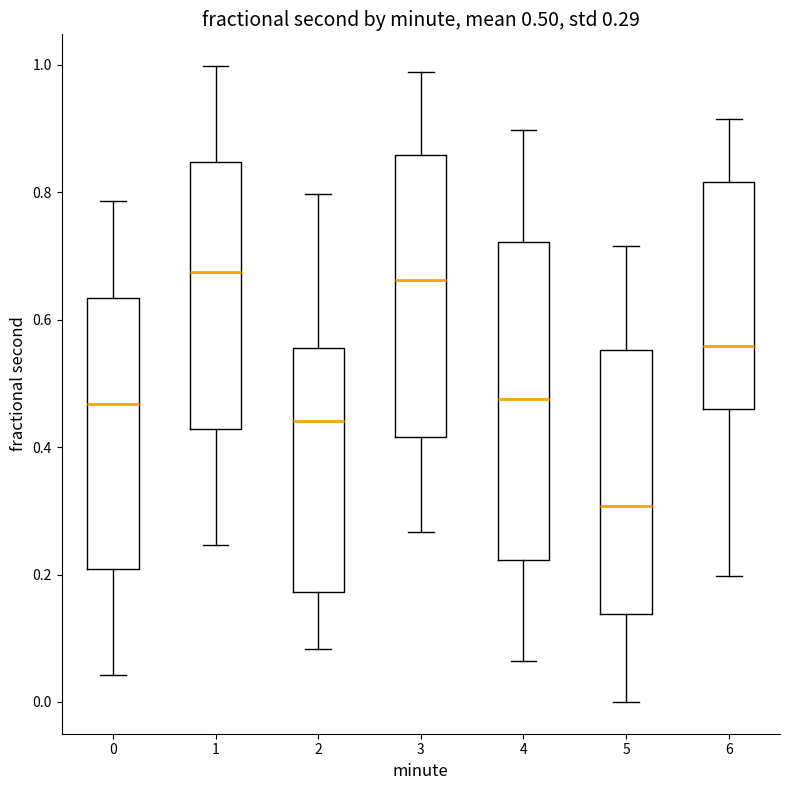

Comparing the boxes themselves (not the whiskers), which one is the tallest?

4